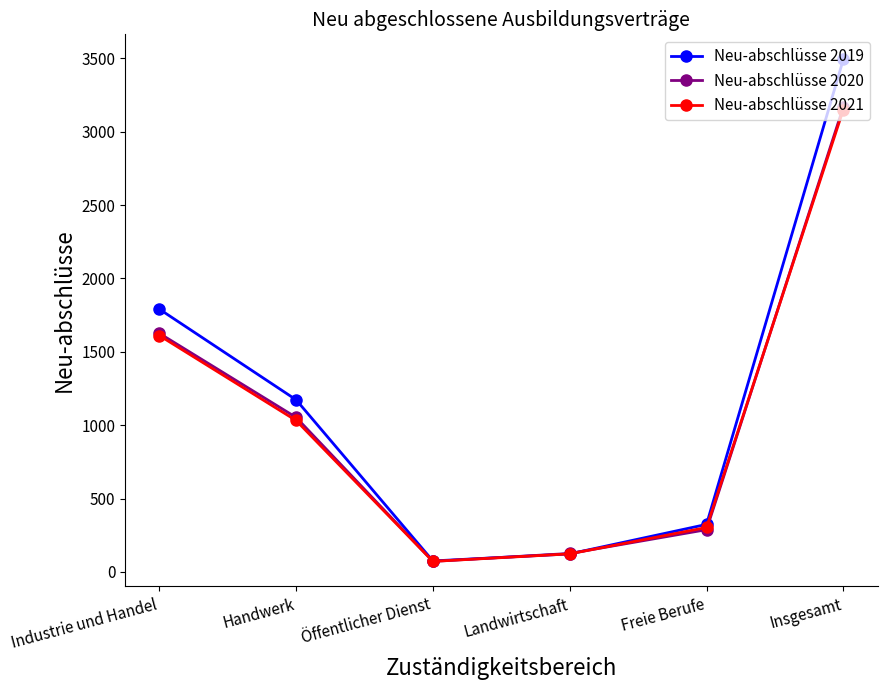

What is the value of the Neu-abschlüsse 2021 point at the 5th from the left?

303